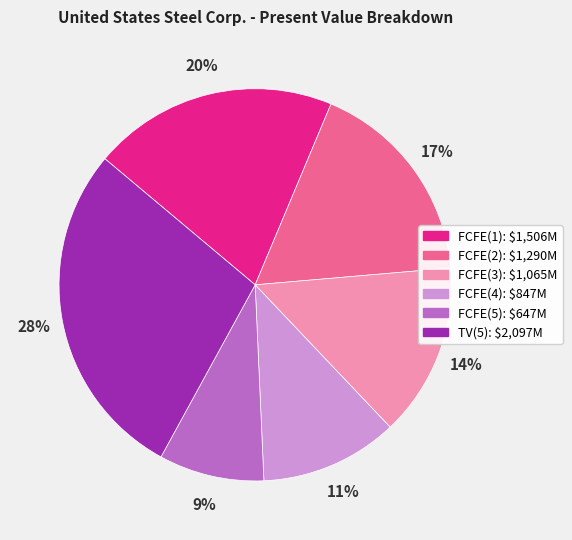

Rank the categories by value from highest to lowest.

TV(5), FCFE(1), FCFE(2), FCFE(3), FCFE(4), FCFE(5)